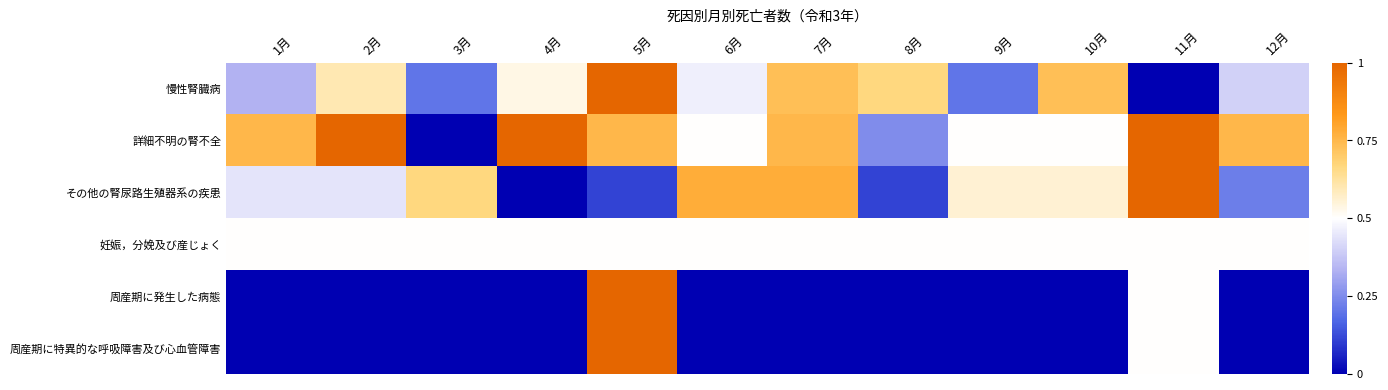

List the series in order of their peak value, highest first.

慢性腎臓病, 詳細不明の腎不全, その他の腎尿路生殖器系の疾患, 周産期に発生した病態, 周産期に特異的な呼吸障害及び心血管障害, 妊娠，分娩及び産じょく